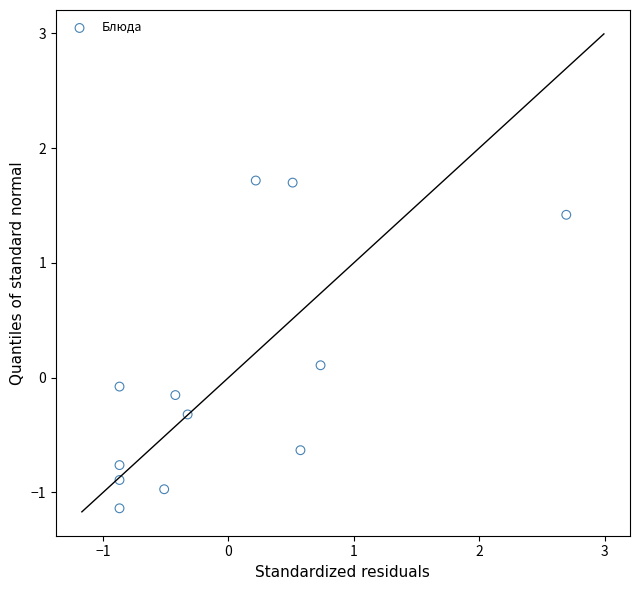

What is the range of X values (max minus min)?

3.6